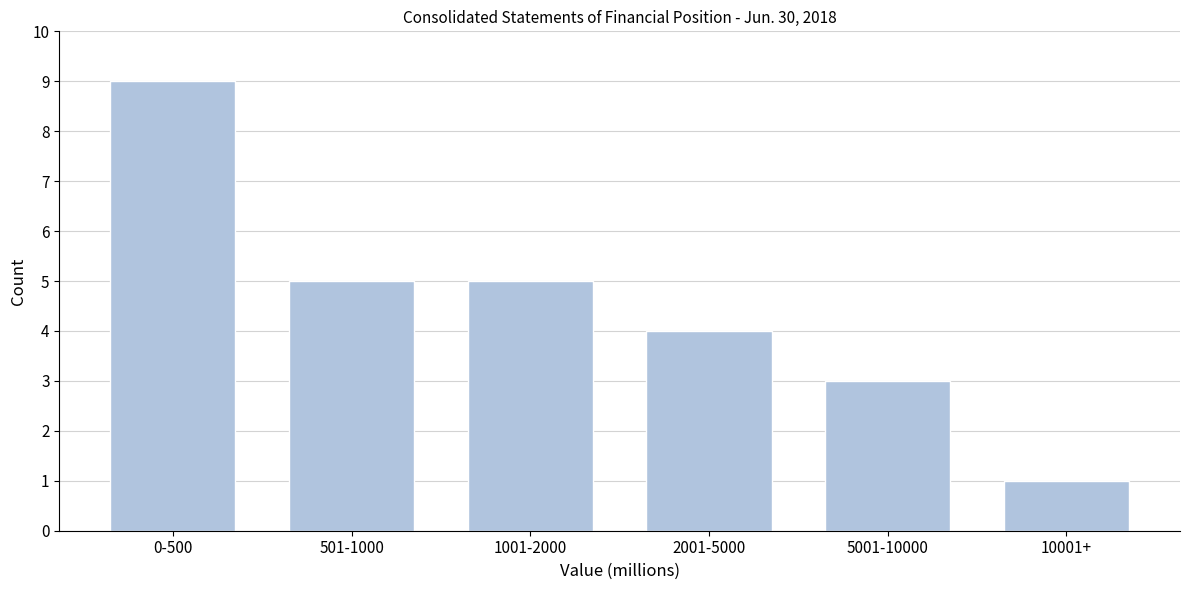

Reading right to left, list all the values displayed in this chart.

1	3	4	5	5	9